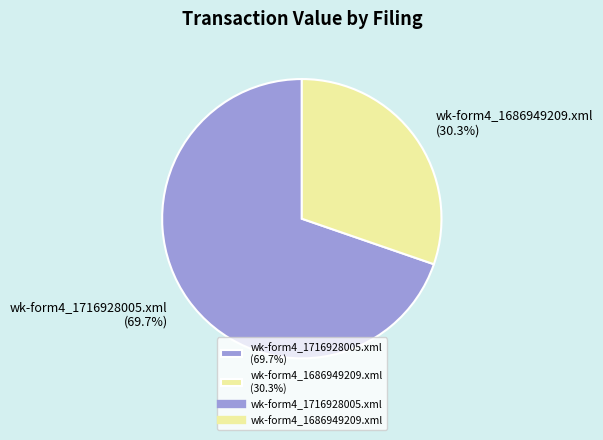

What percentage is the wk-form4_1716928005.xml slice, to the nearest percent?

70%